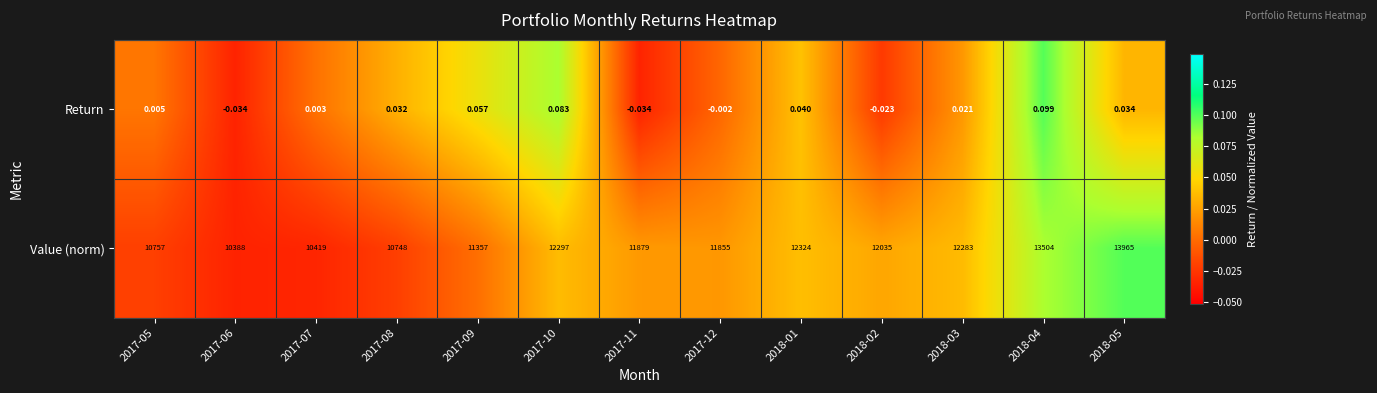

Which series has the largest range (max minus min)?

Value (norm)